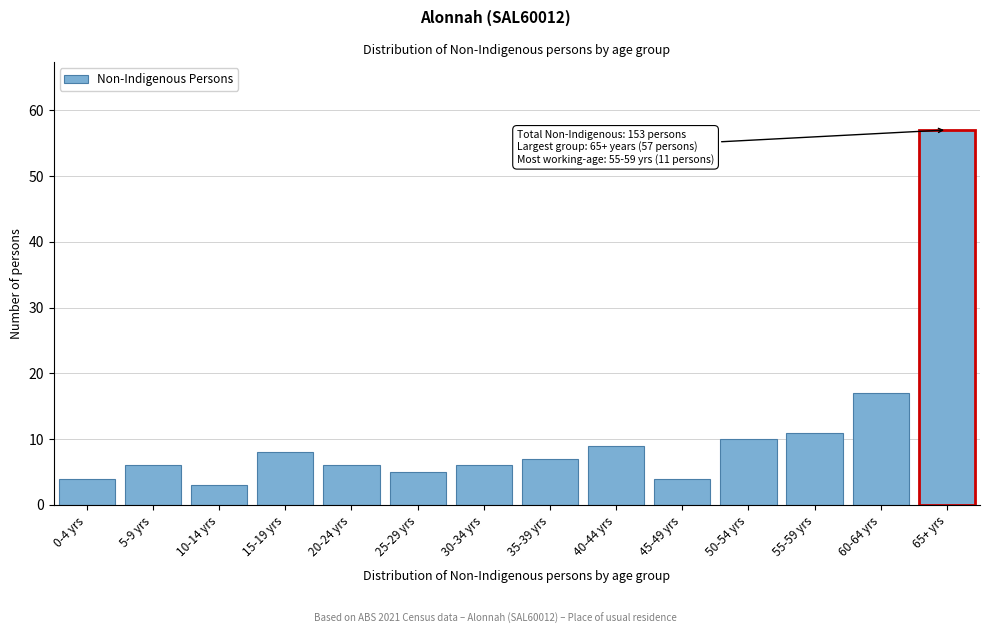

Reading right to left, list all the values displayed in this chart.

65+ yrs=57	60-64 yrs=17	55-59 yrs=11	50-54 yrs=10	45-49 yrs=4	40-44 yrs=9	35-39 yrs=7	30-34 yrs=6	25-29 yrs=5	20-24 yrs=6	15-19 yrs=8	10-14 yrs=3	5-9 yrs=6	0-4 yrs=4